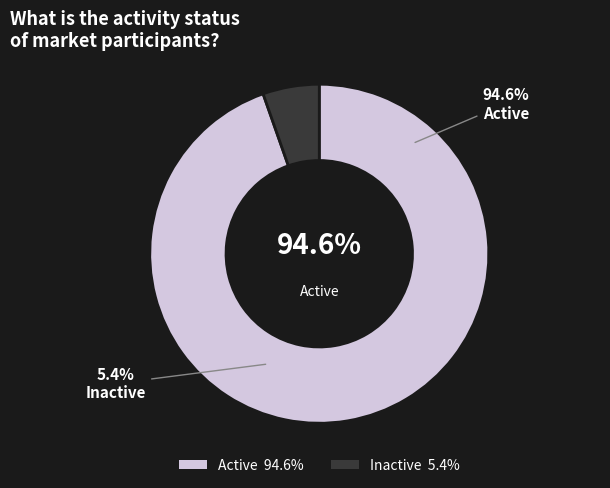

Does I account for over 50% of the chart?

No